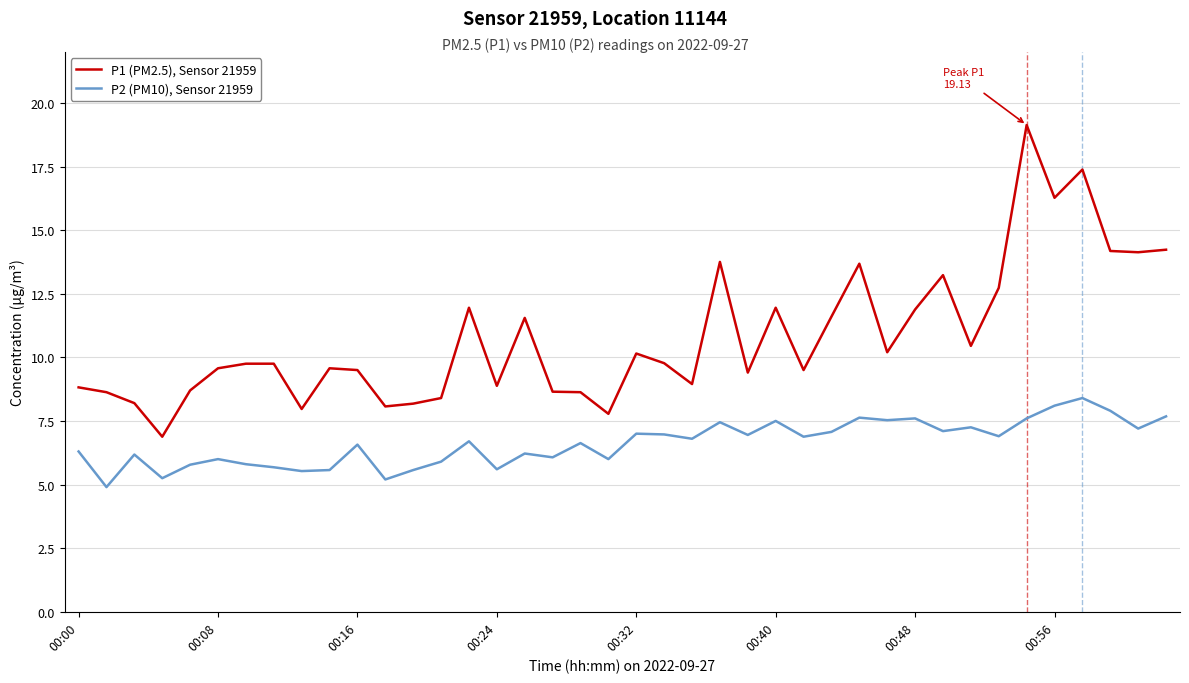

True or false: P2 (PM10), Sensor 21959 and P1 (PM2.5), Sensor 21959 cross at least once.

False